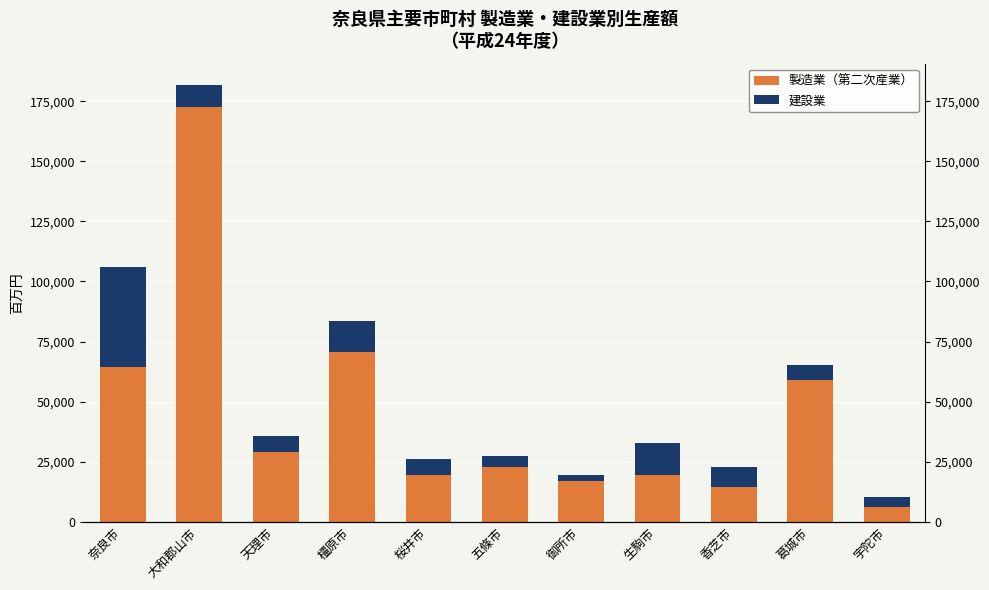

What are all the series names shown in the legend?

製造業（第二次産業）, 建設業